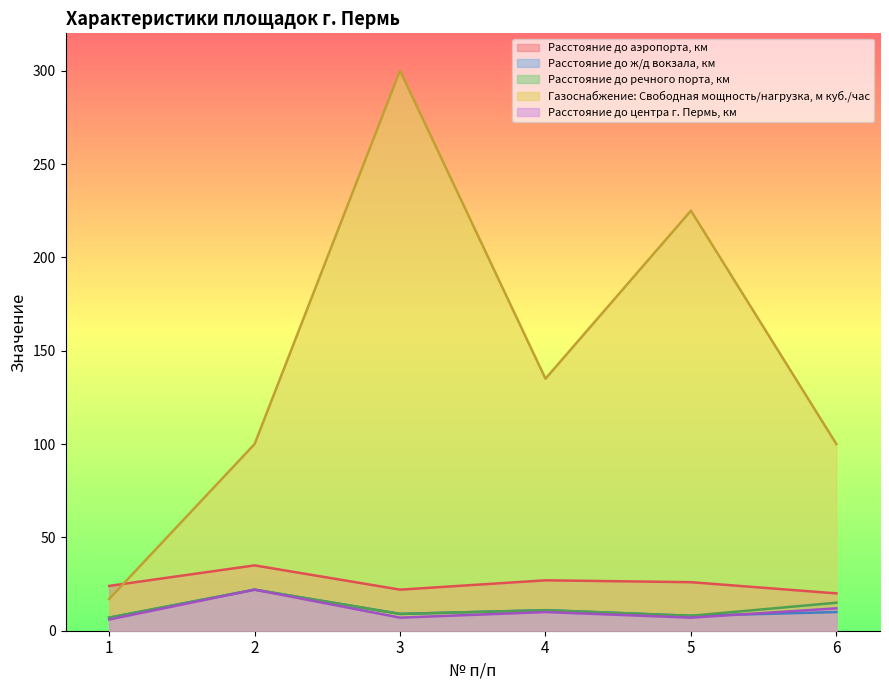

True or false: Расстояние до речного порта, км and Газоснабжение: Свободная мощность/нагрузка, м куб./час cross at least once.

False